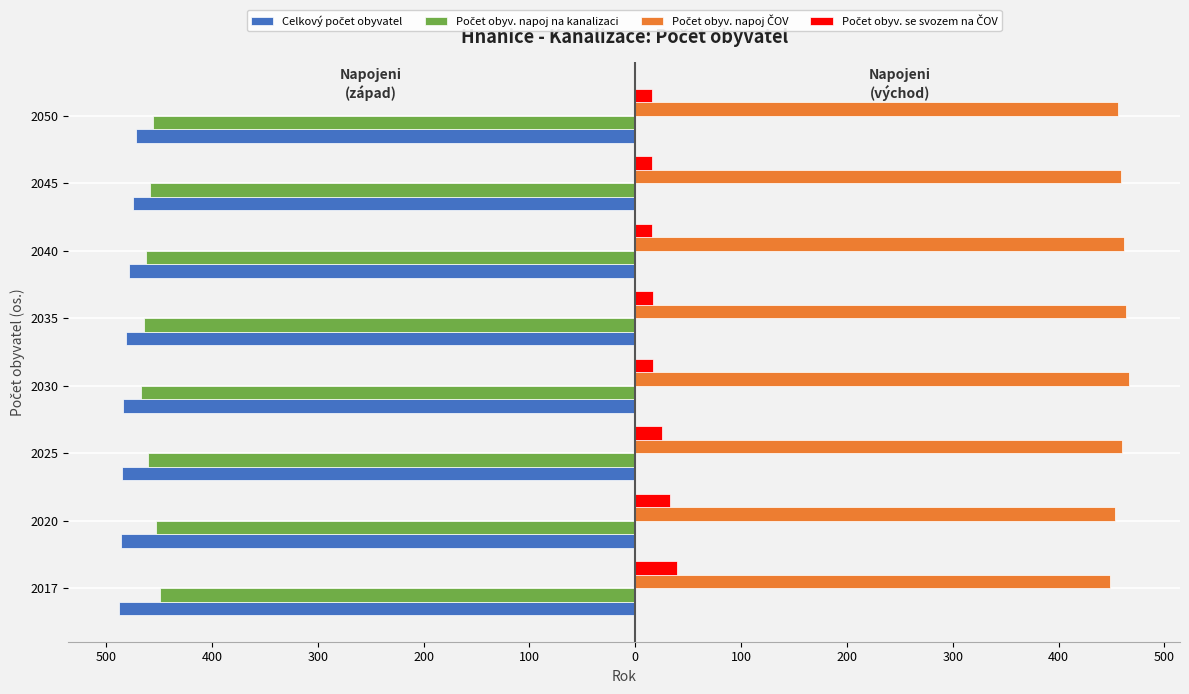

What is the maximum value for Počet obyv. napoj na kanalizaci?

-449